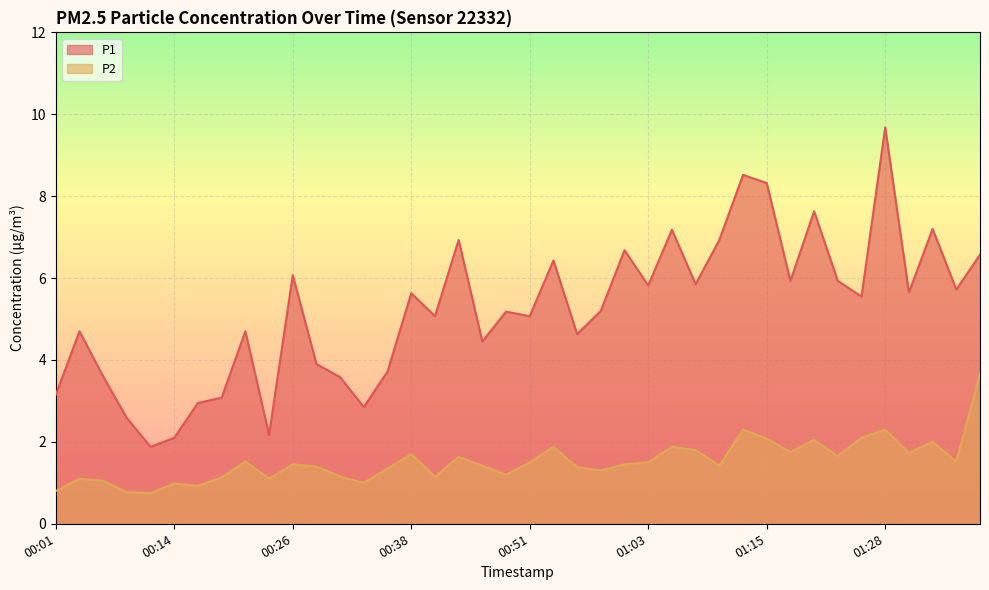

Which series has the largest range (max minus min)?

P1